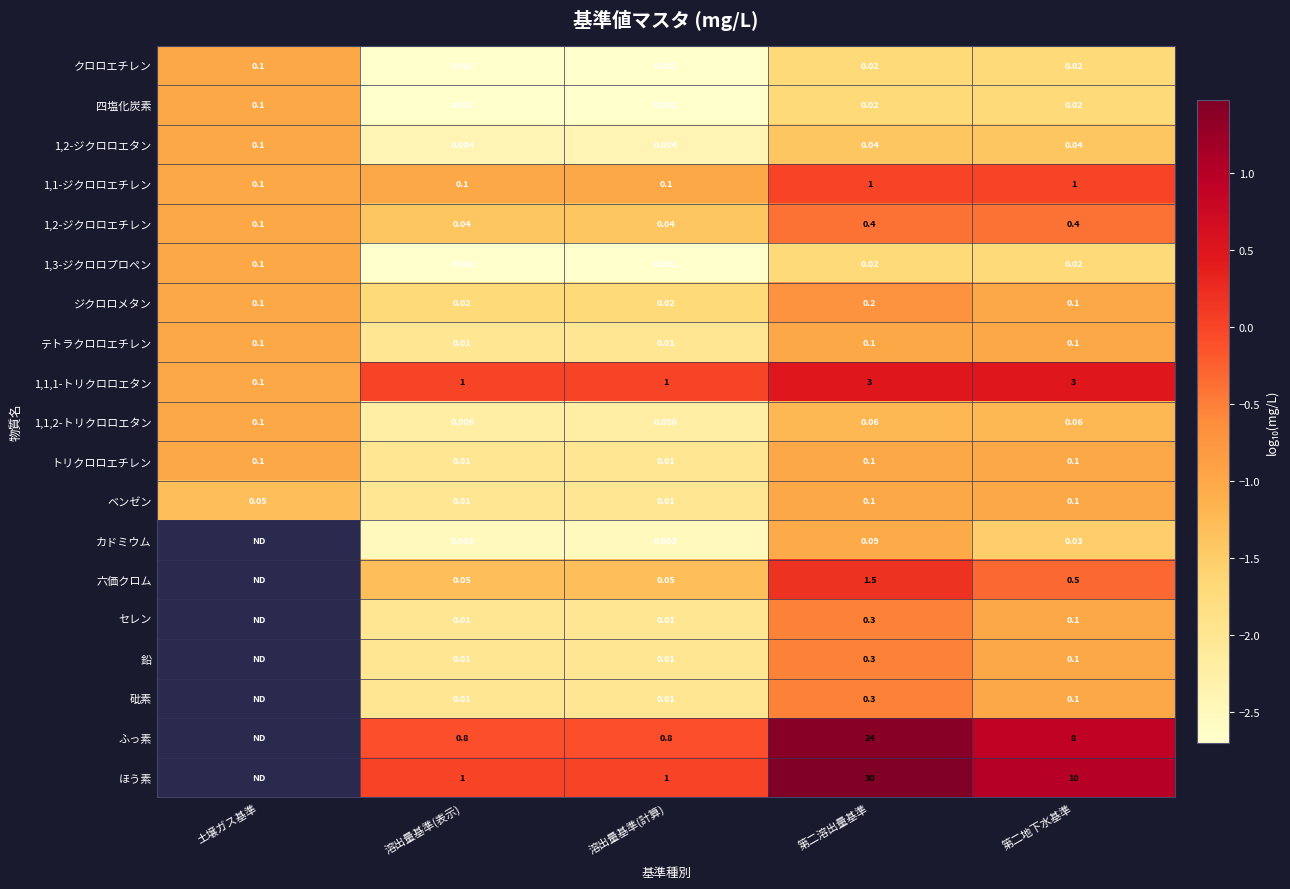

What value does the 1,2-ジクロロエタン series have at 第二地下水基準?

-1.4